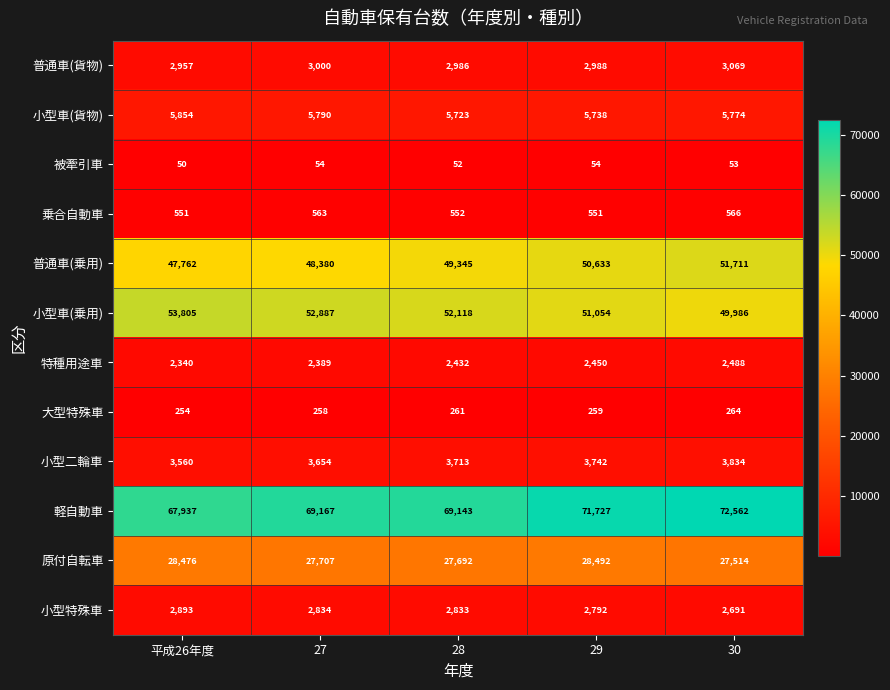

What is the spread (max minus min) of values at 27?

69113